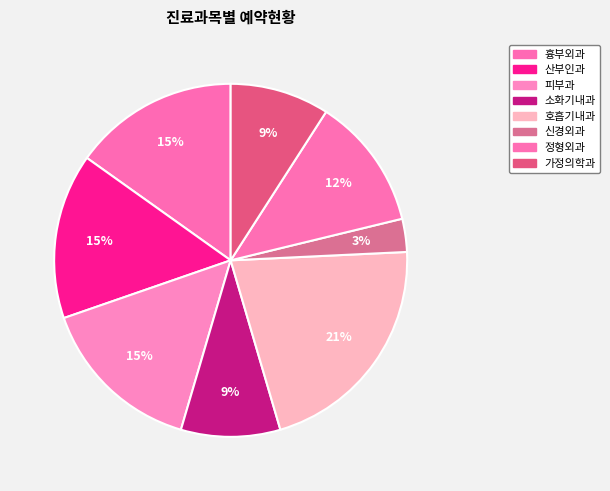

To the nearest percent, what percentage of the pie is 호흡기내과?

21%